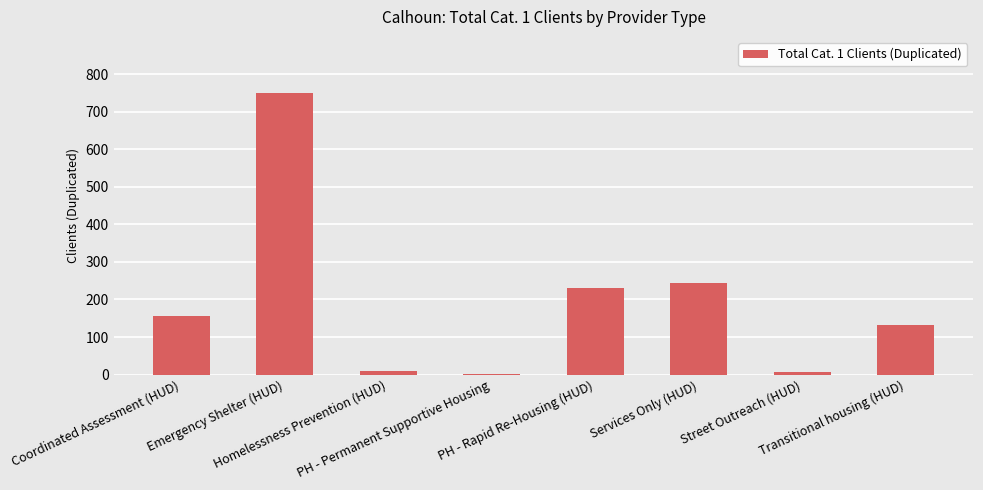

What is the sum of all values?

1532